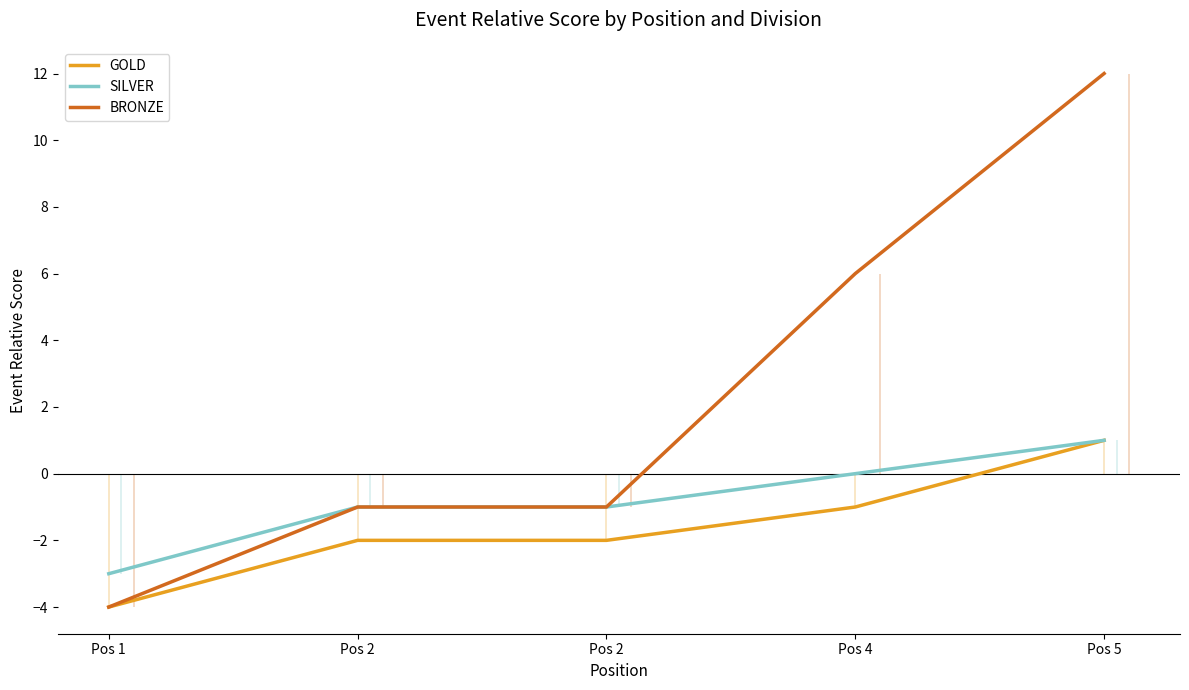

Count the number of categories in the chart.

5